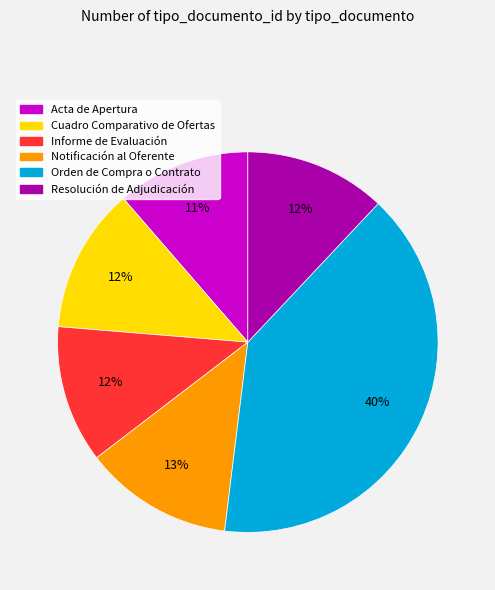

Is it true that Resolución de Adjudicación is 12% of the pie?

True